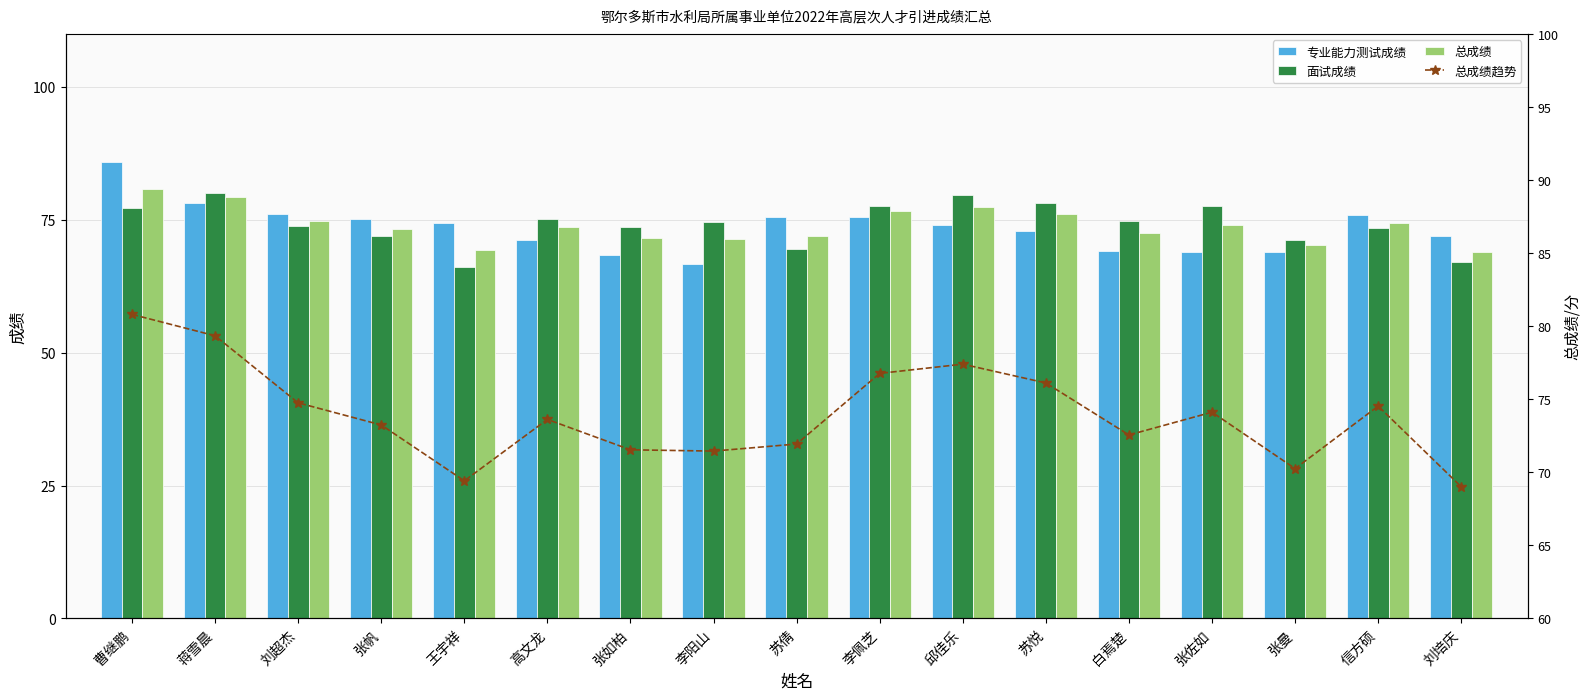

Which series has the widest spread of values?

专业能力测试成绩